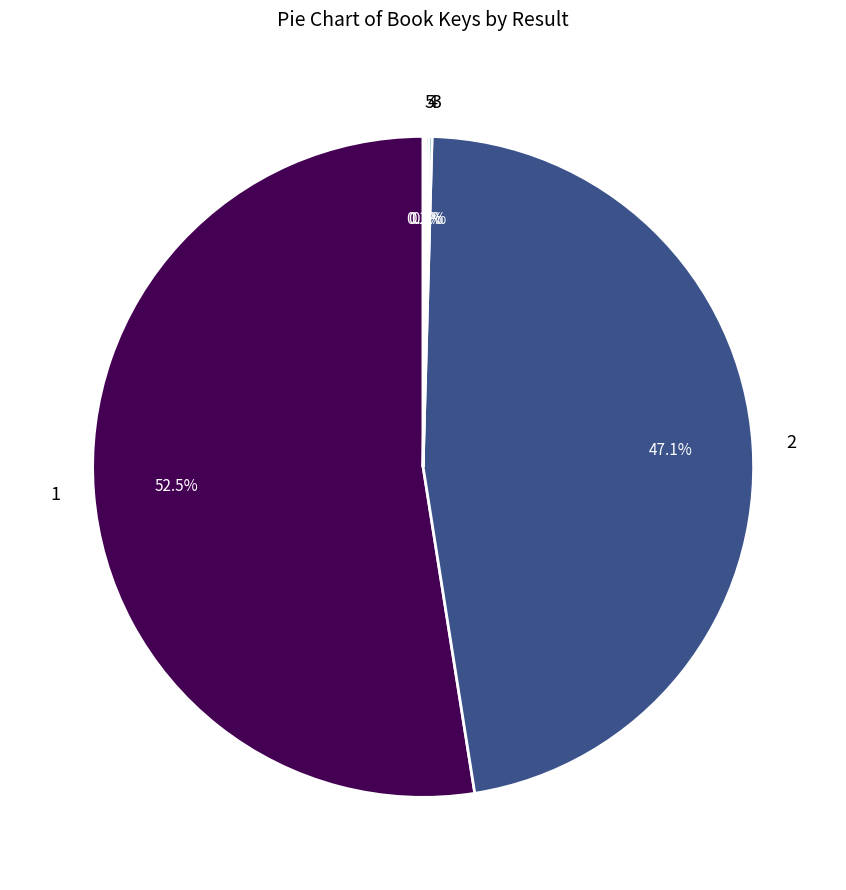

Is 1 the majority of the pie?

Yes